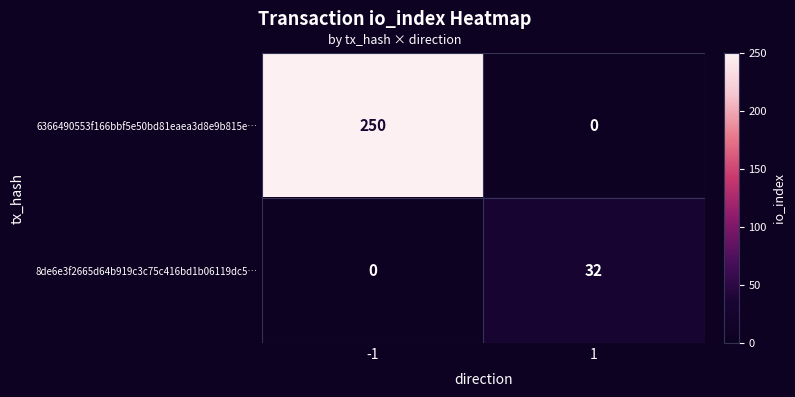

The 8de6e3f2665d64b919c3c75c416bd1b06119dc5… series shows -21 at -1. True or false?

False